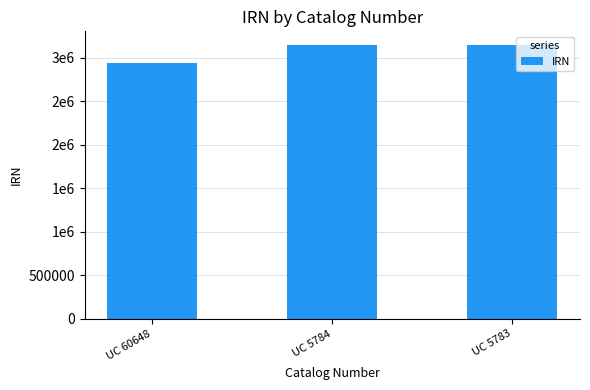

List the labels in order of value, largest first.

UC 5784, UC 5783, UC 60648